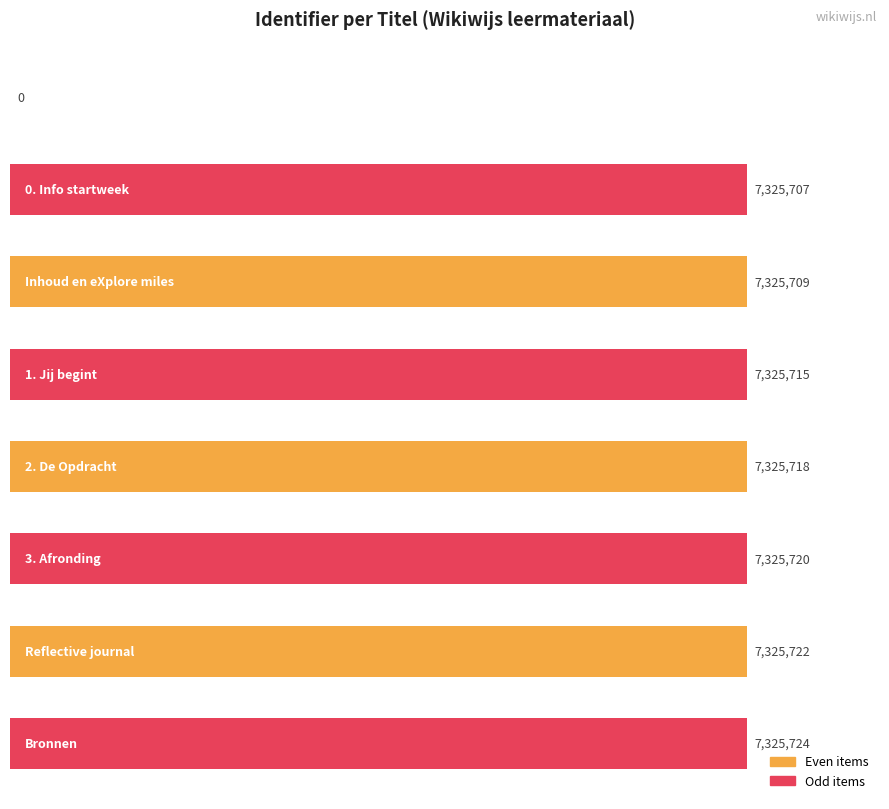

What is the maximum value shown in the chart?

7325724